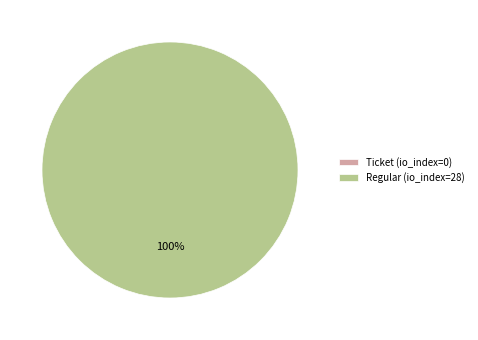

How many slices are in this pie chart?

2